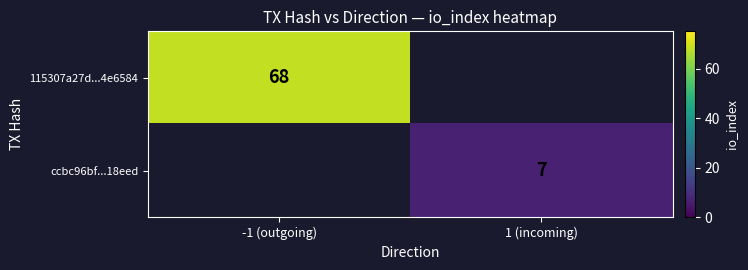

The ccbc96bf...18eed series shows 10 at 1 (incoming). True or false?

False